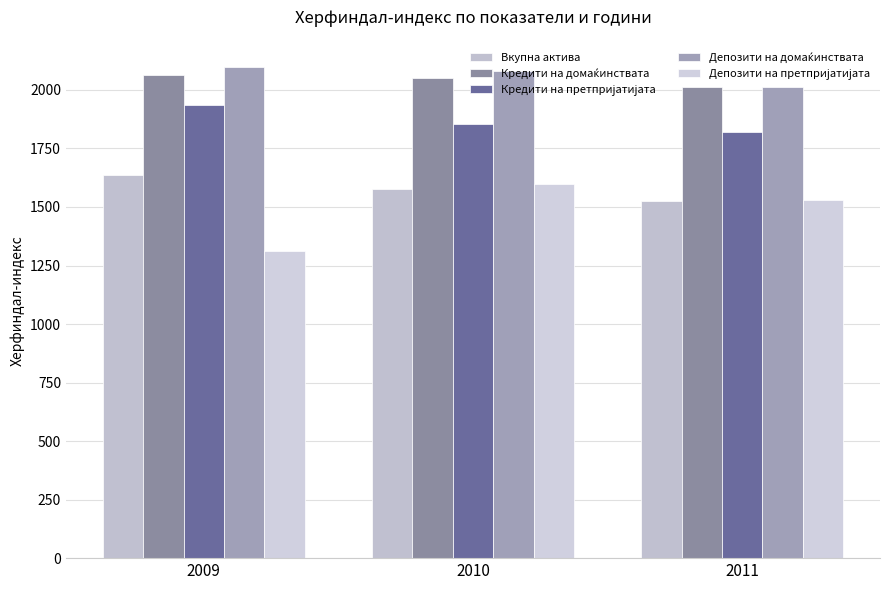

Which series has the largest total across all categories?

Депозити на домаќинствата